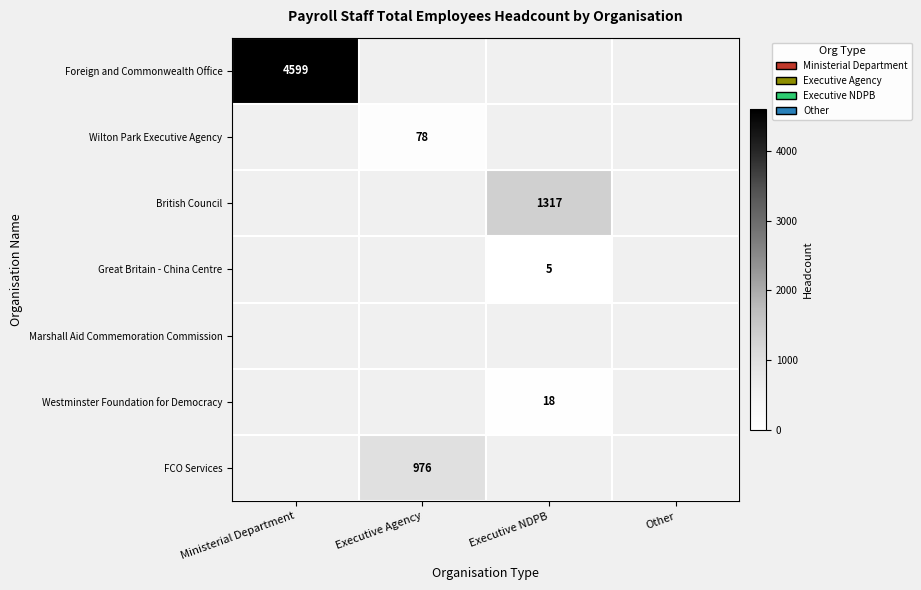

True or false: Westminster Foundation for Democracy has a value of 30 at Executive NDPB.

False